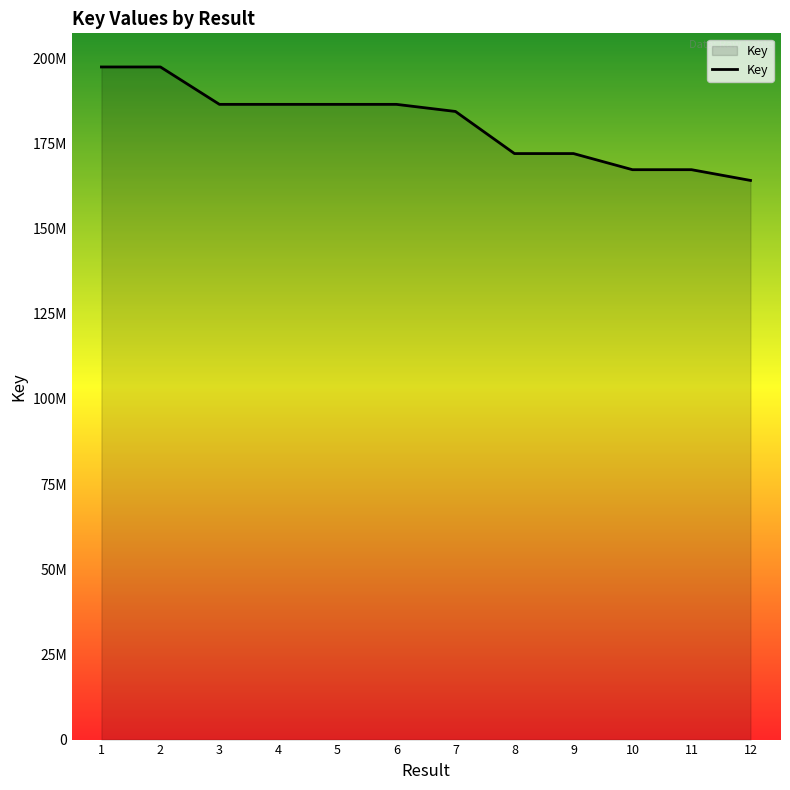

Does the chart have visible grid lines?

No